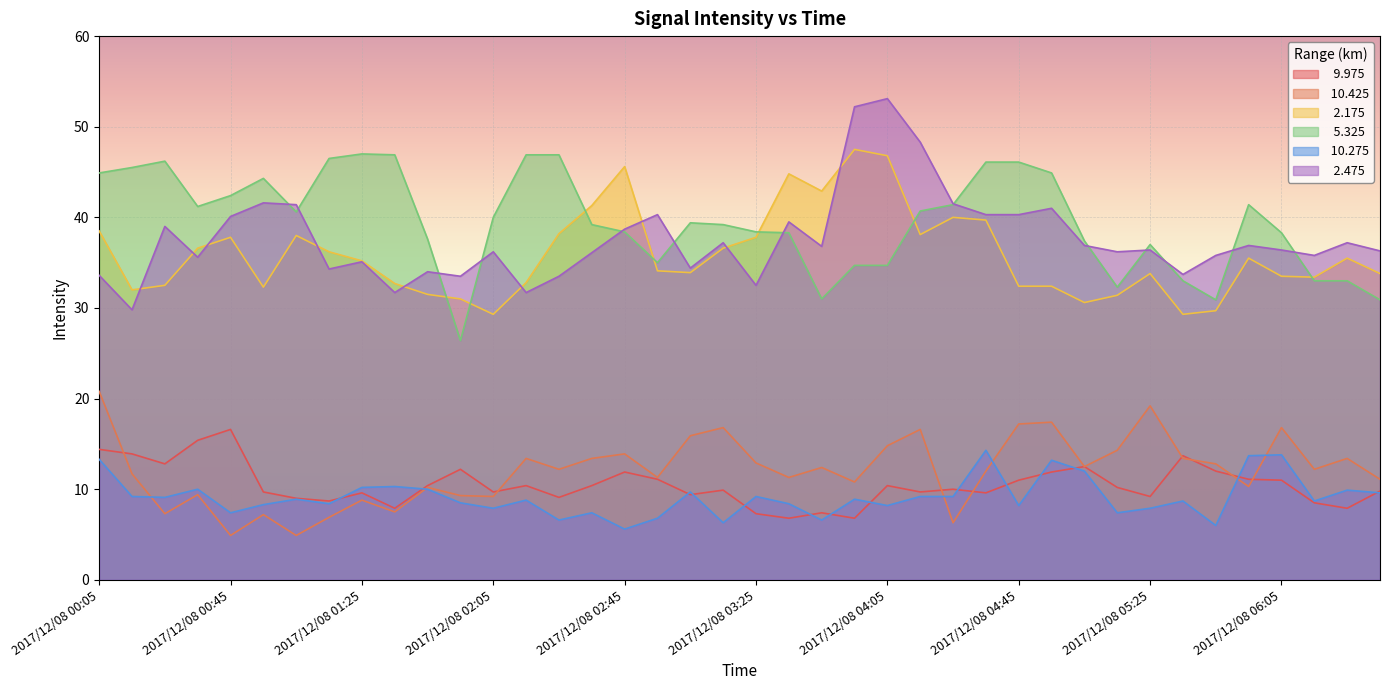

At which category does the chart reach its minimum across all series?

2017/12/08 00:45